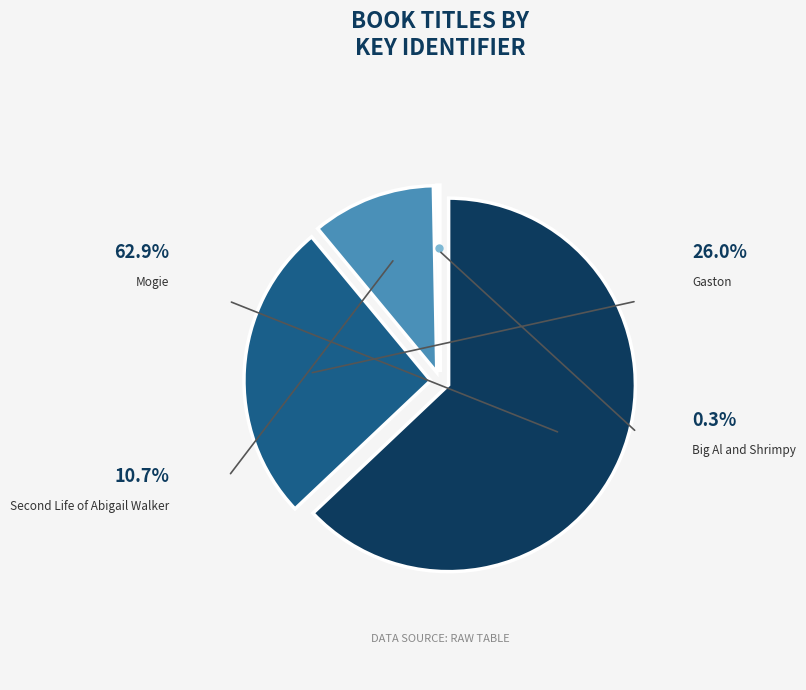

To the nearest percent, what is the combined percentage of Gaston and Big Al and Shrimpy?

26%